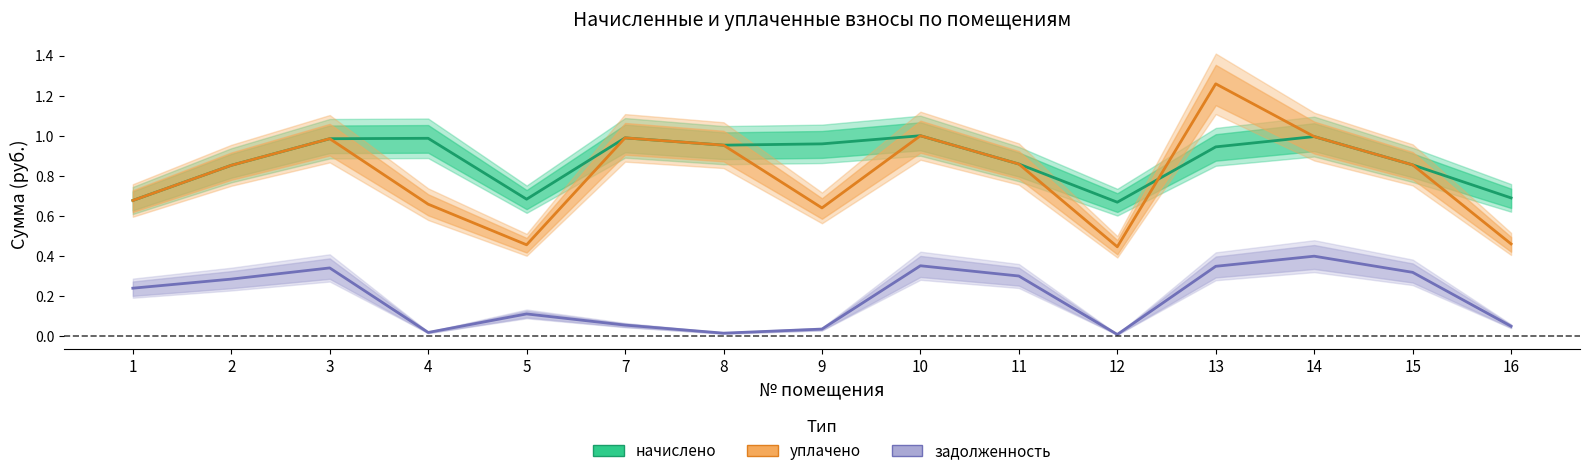

True or false: уплачено and начислено cross at least once.

True